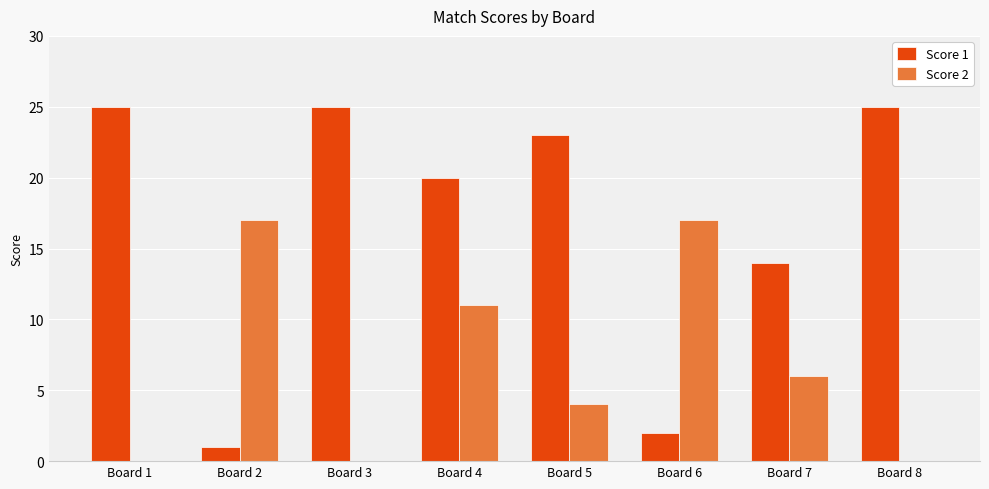

Between Board 5 and Board 7, which series saw the biggest shift?

Score 1